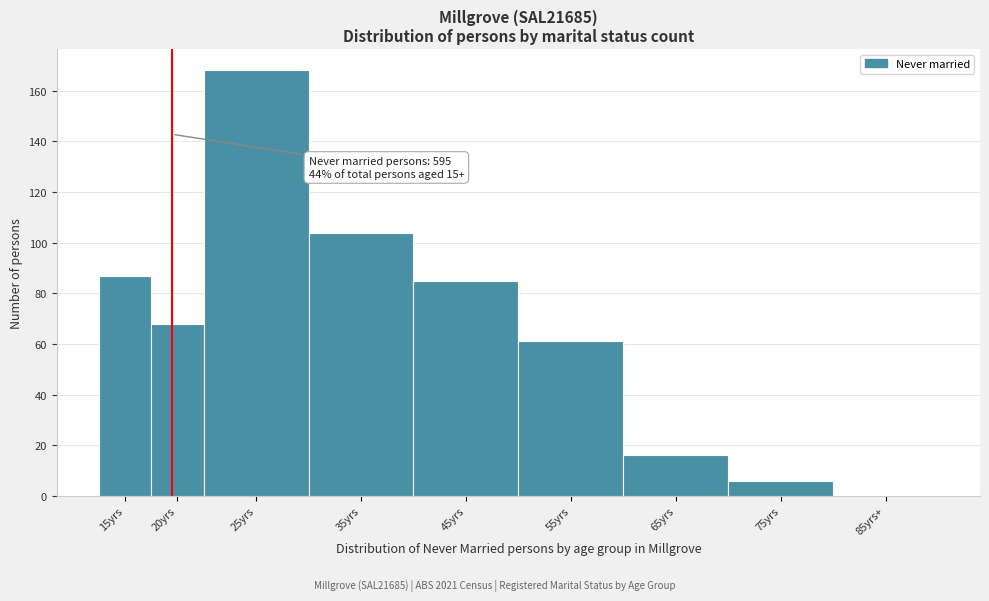

Reading right to left, transcribe all the data shown in this chart.

85yrs+=0	75yrs=6	65yrs=16	55yrs=61	45yrs=85	35yrs=104	25yrs=168	20yrs=68	15yrs=87